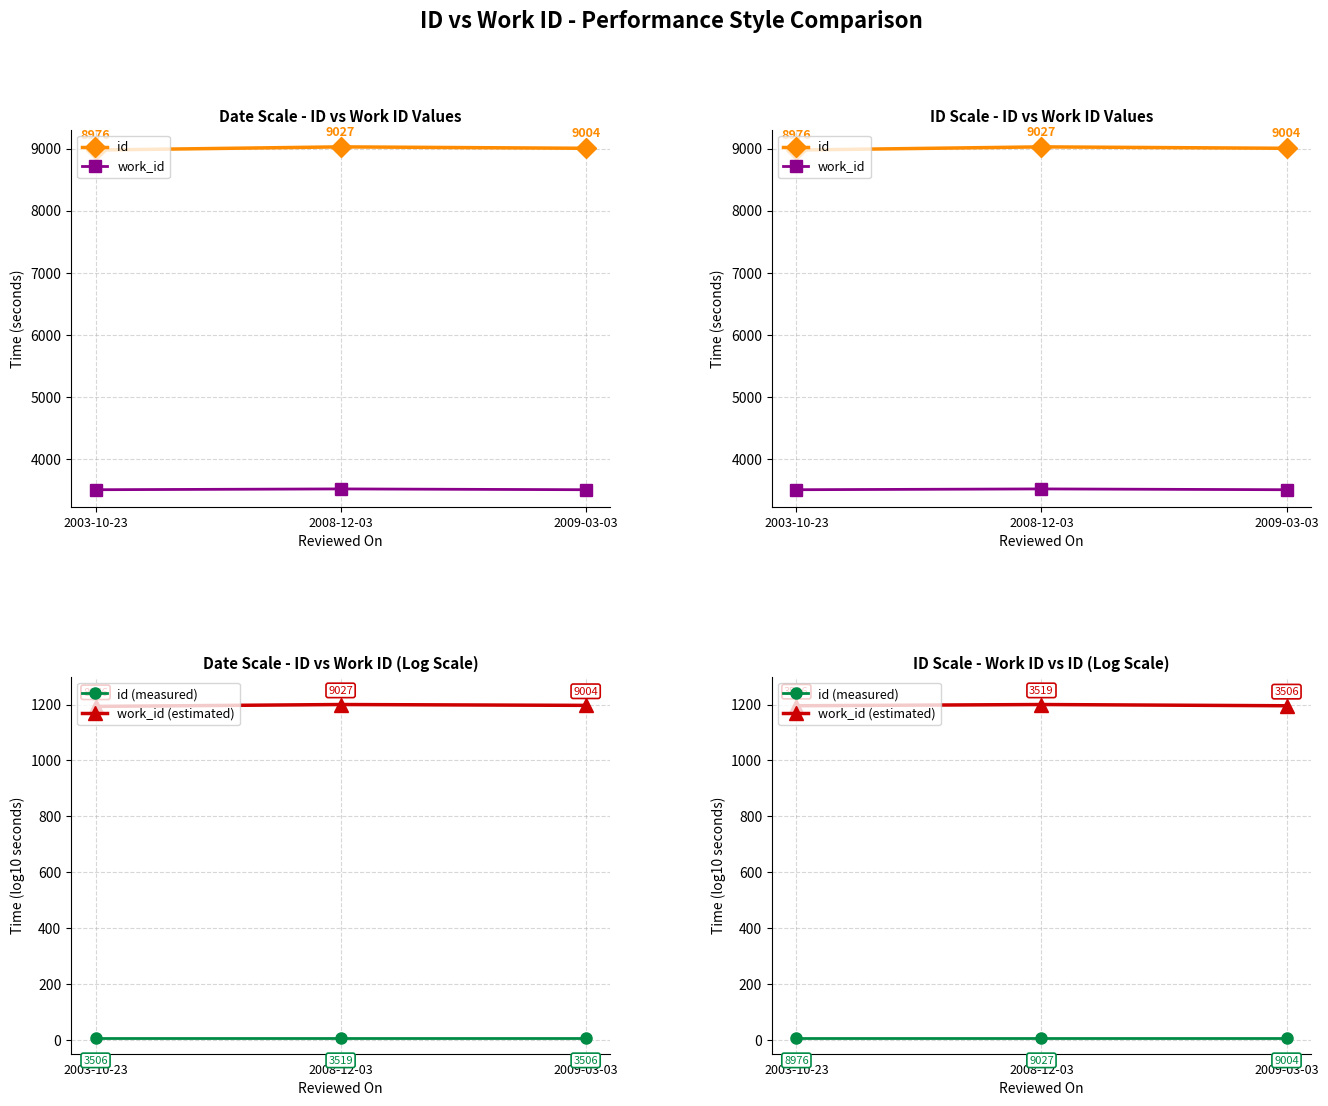

Reading left to right, extract all data points from this chart.

id: 8976.0	9027.0	9004.0
work_id: 3506.0	3519.0	3506.0
id (measured): 5.0	5.0	5.0
work_id (estimated): 1195.6	1200.0	1195.6